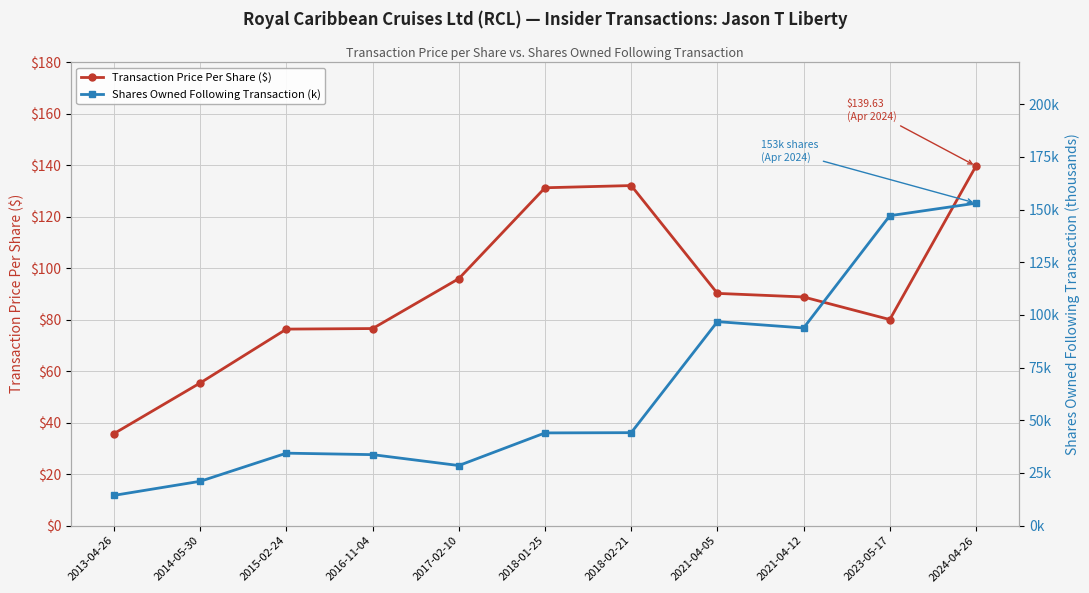

At how many categories does at least one series exceed 141?

2